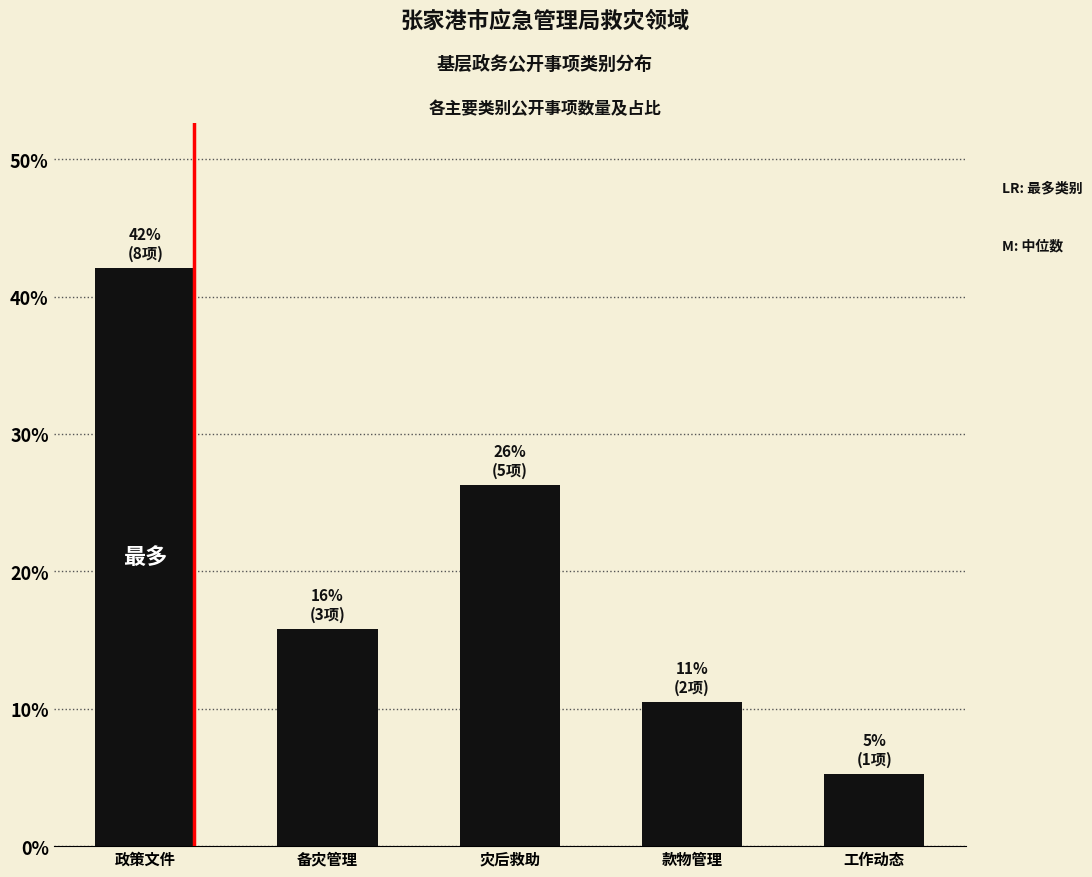

What is the maximum value shown in the chart?

42.1